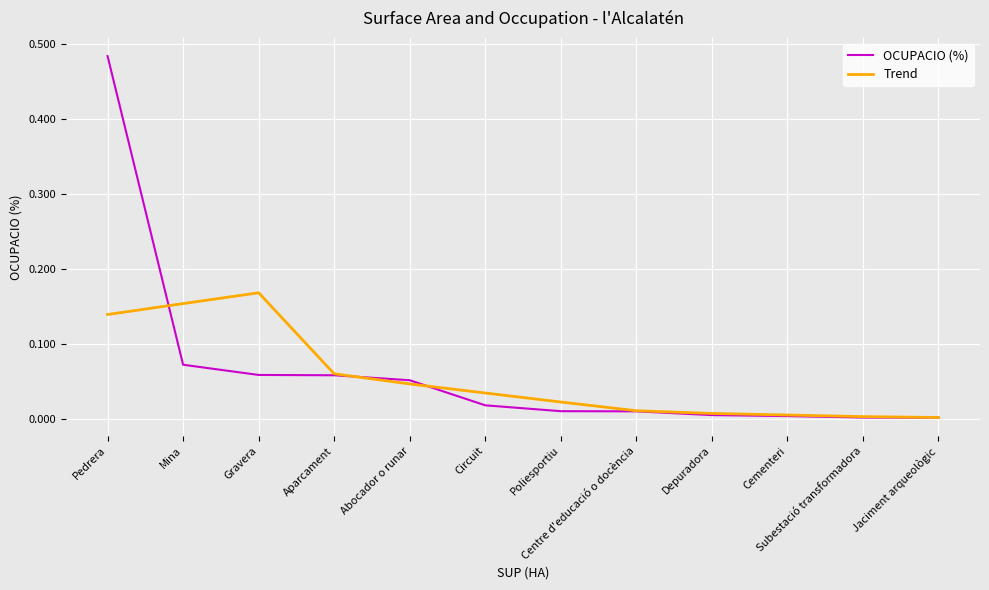

What position from the left is Mina?

2